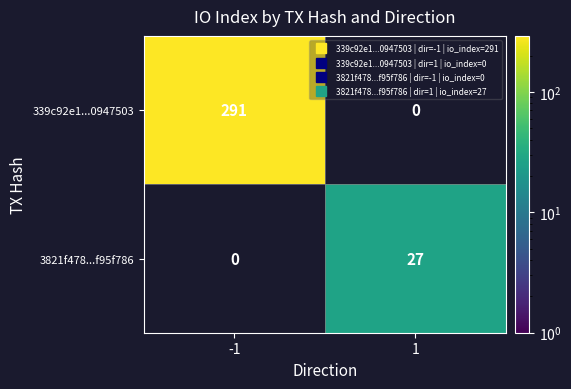

Count the number of data series in this chart.

2